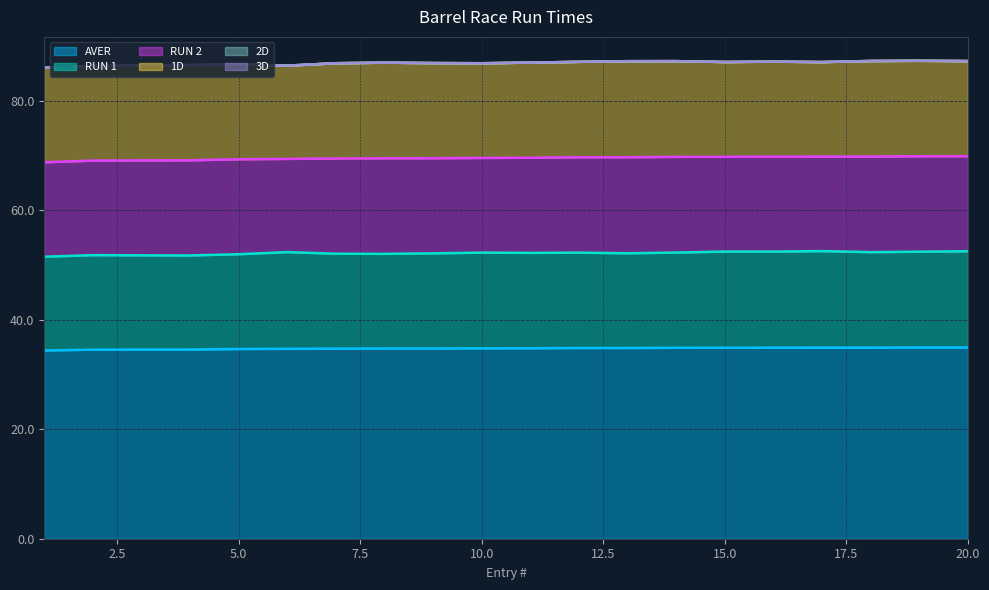

At 10, list the series in order from largest to smallest.

AVER, RUN 1, RUN 2, 1D, 2D, 3D